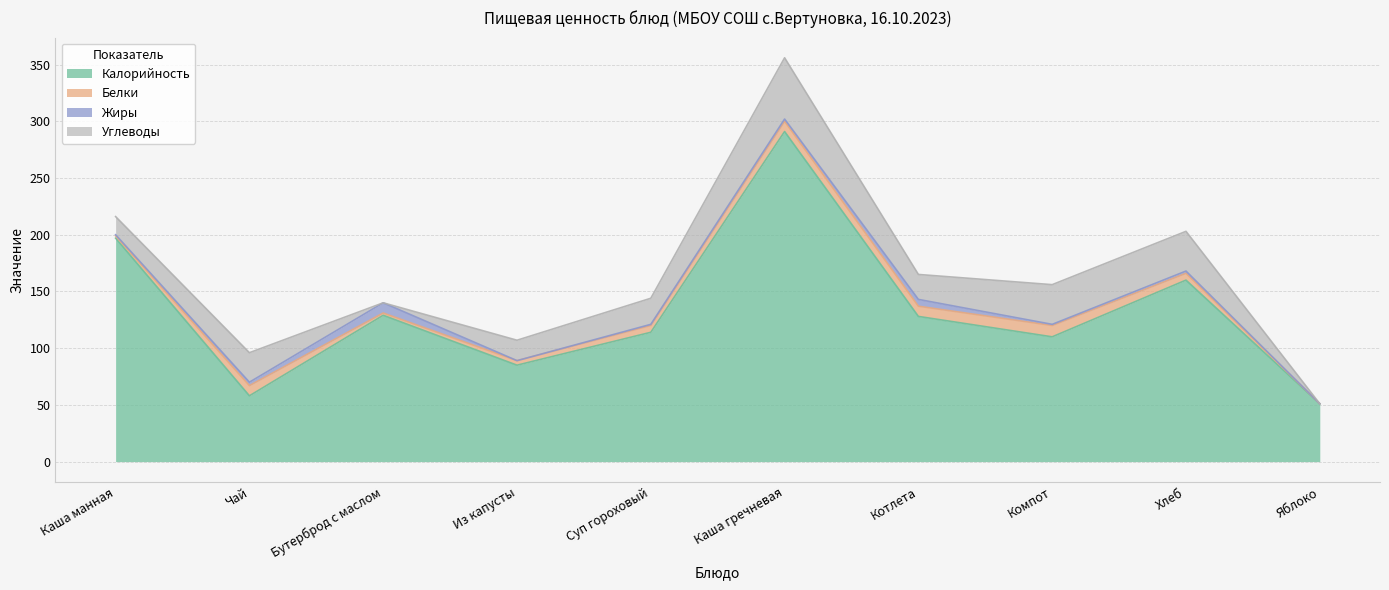

True or false: Белки and Калорийность cross at least once.

False